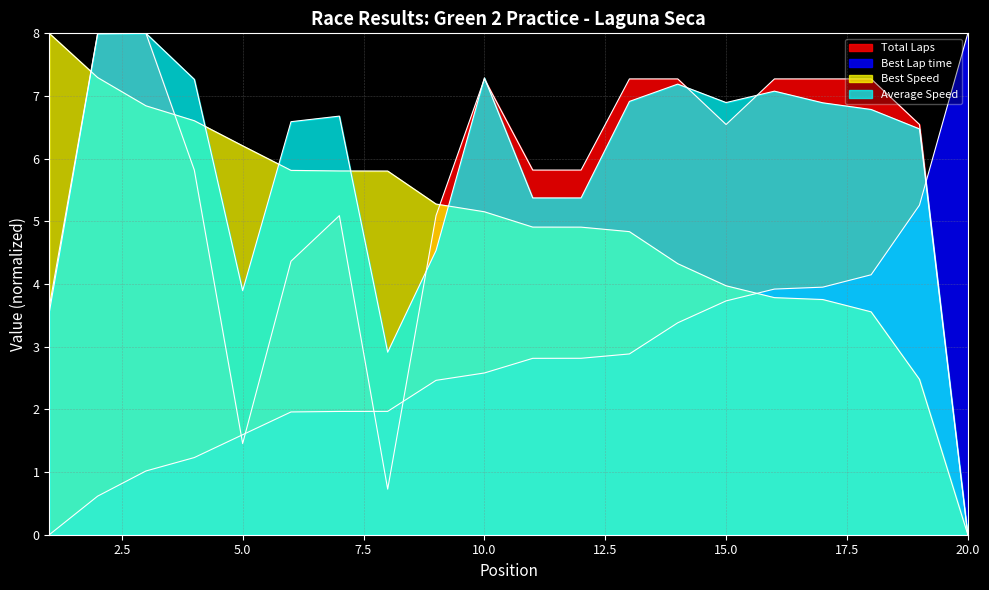

At how many categories does at least one series exceed 0?

20